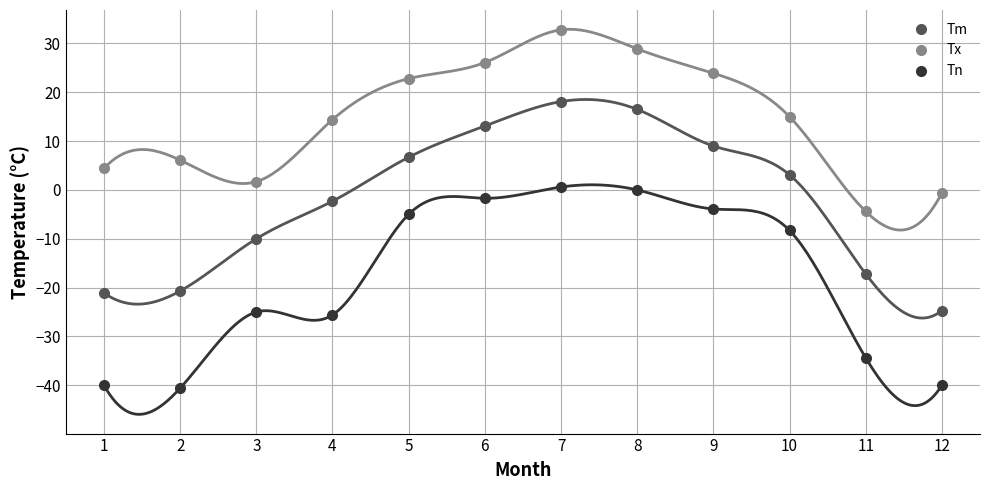

Which category has the lowest value in the Tm series?

12